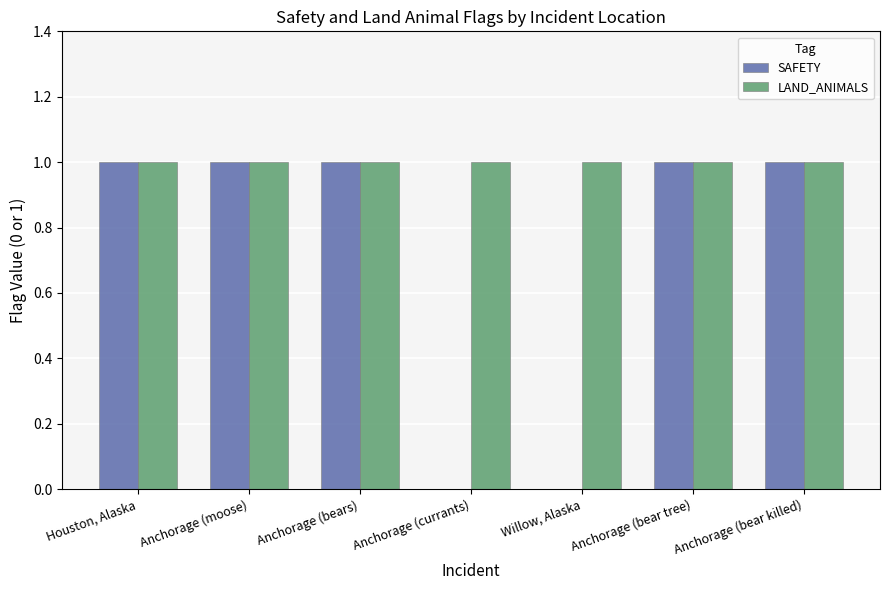

Reading left to right, list all the values displayed in this chart.

SAFETY: 1	1	1	0	0	1	1
LAND_ANIMALS: 1	1	1	1	1	1	1